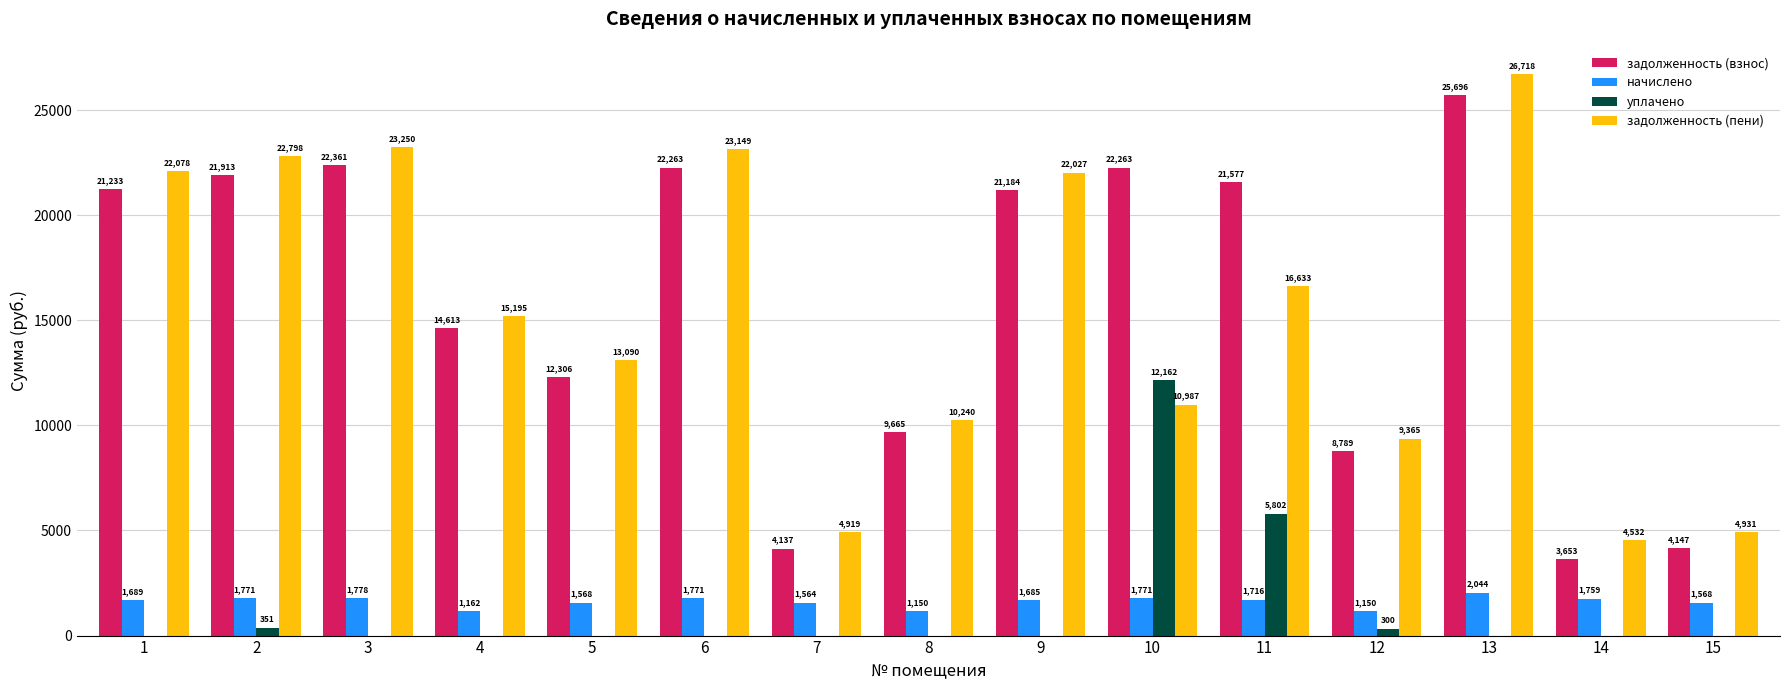

Which series has the widest spread of values?

задолженность (пени)